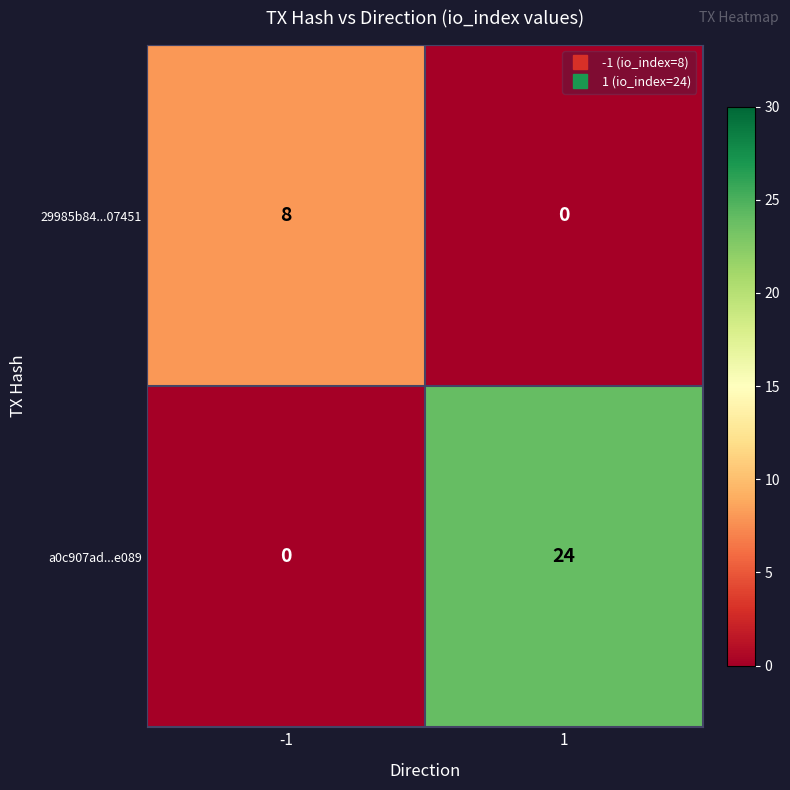

Reading left to right, what are all the values shown in this chart?

29985b84...07451: -1=8	1=0
a0c907ad...e089: -1=0	1=24